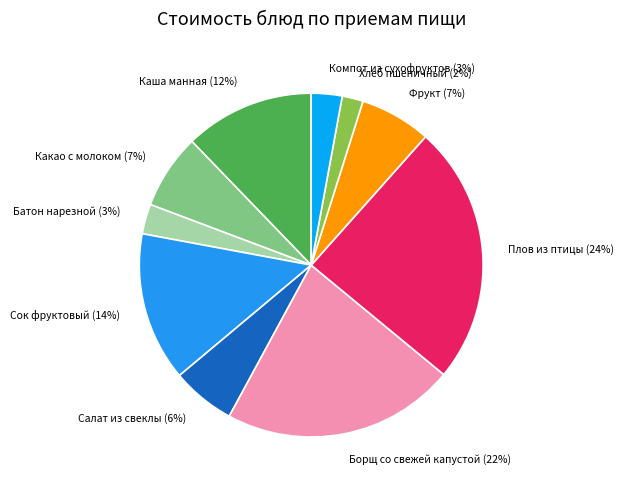

Is Компот из сухофруктов (3%) the majority of the pie?

No